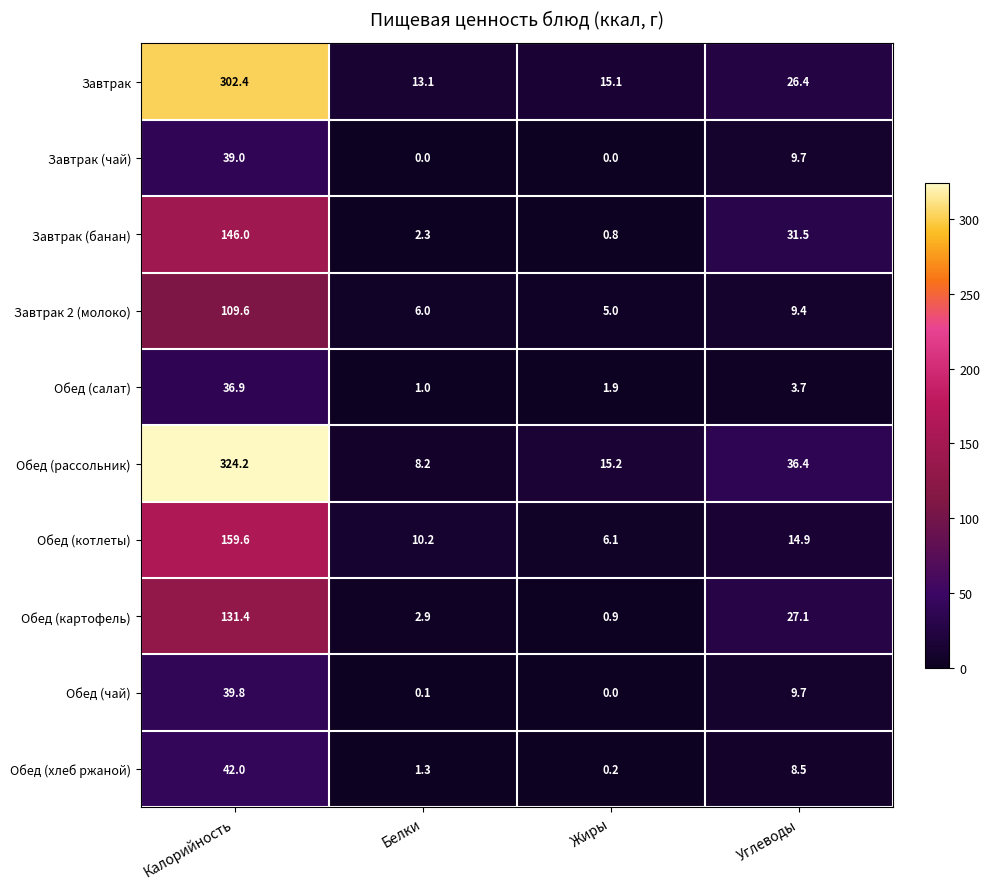

Is it true that Обед (салат) equals 1.0 at Белки?

True